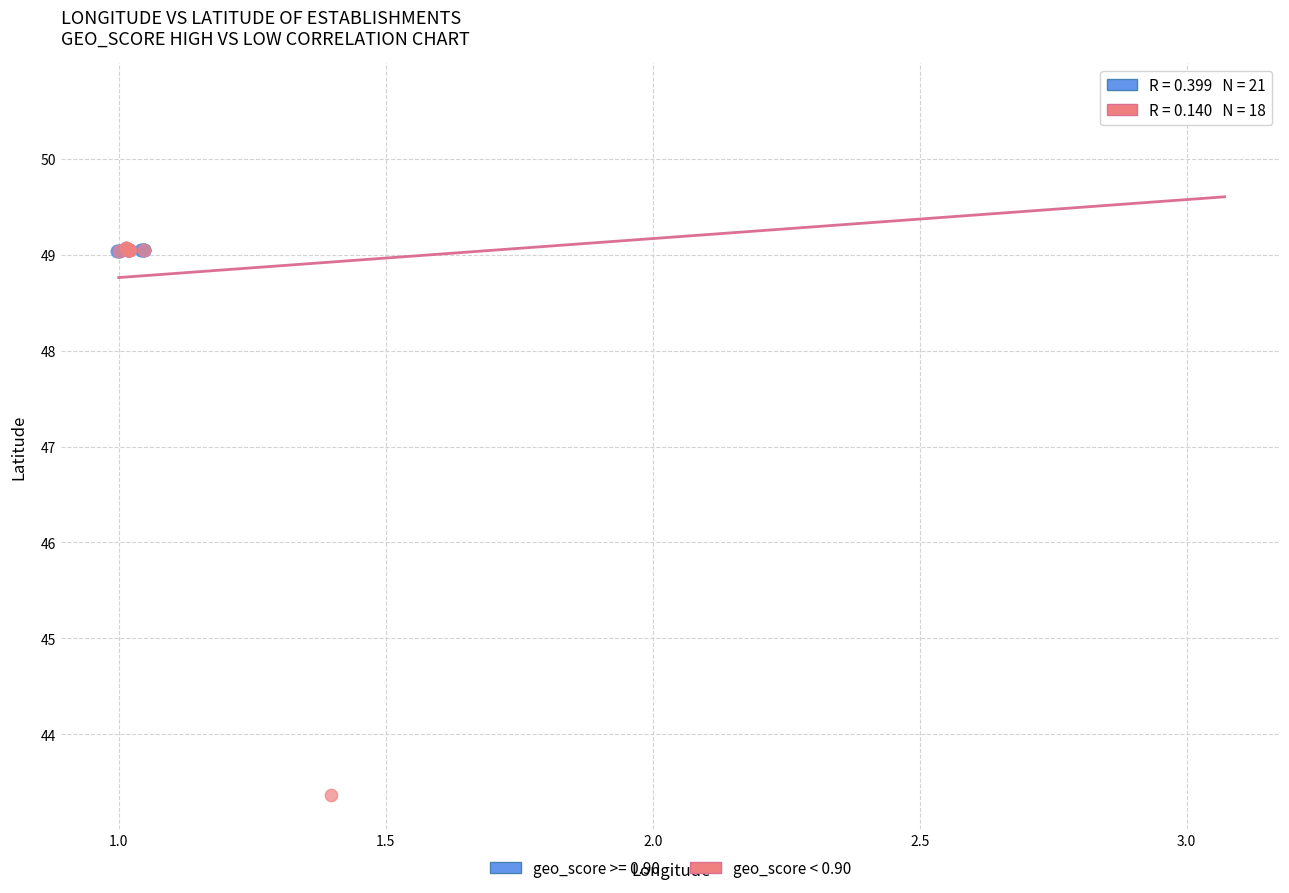

Which series reaches the minimum Y coordinate?

geo_score < 0.90